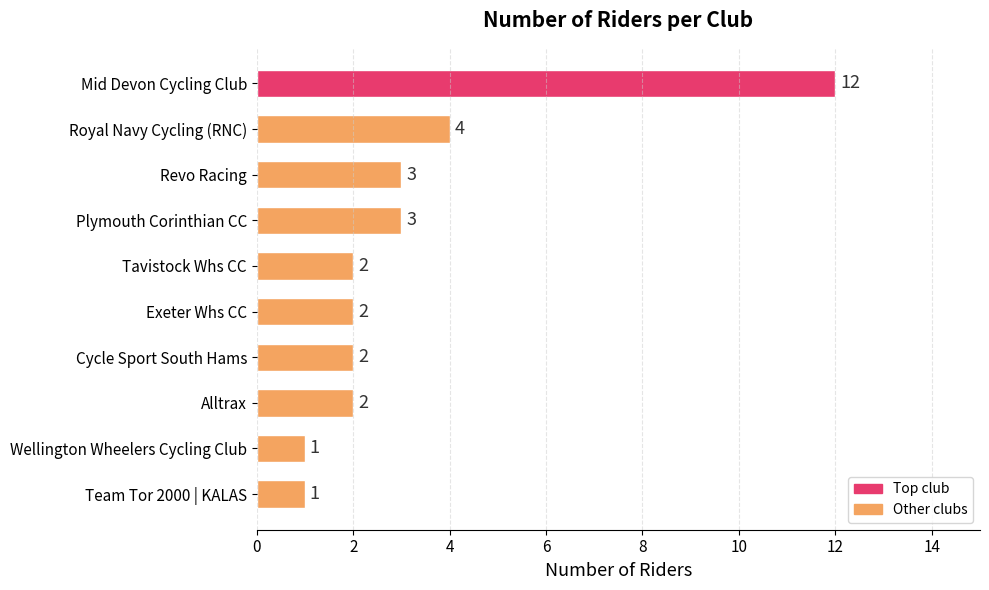

The chart shows a value of 1 at Plymouth Corinthian CC. True or false?

False